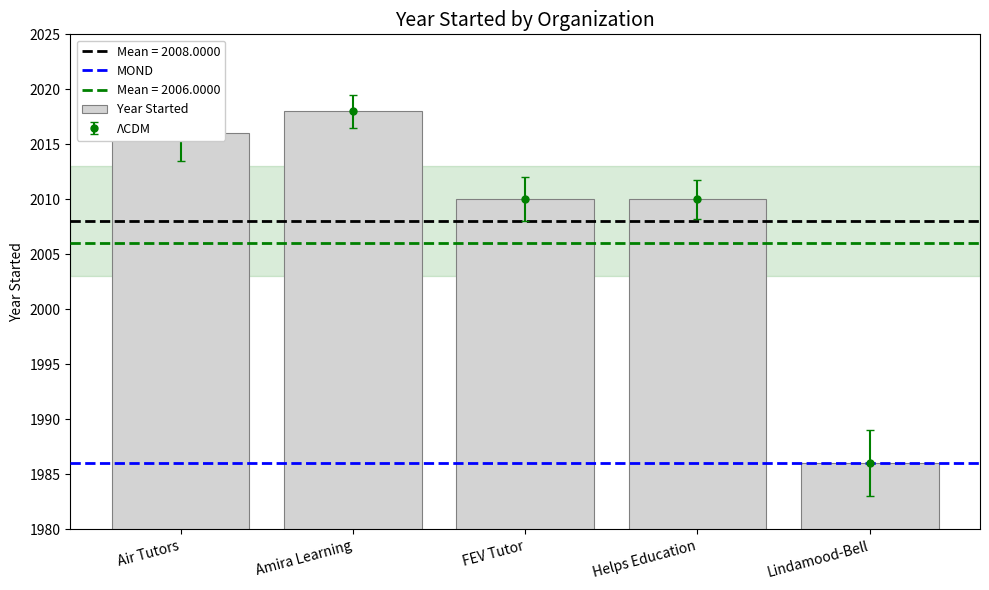

The value at Lindamood-Bell is 3171. True or false?

False